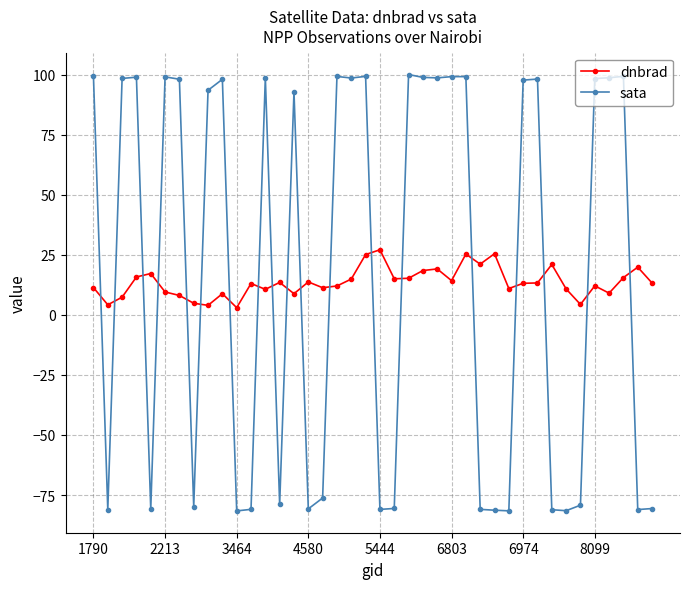

What is the greatest value displayed?

100.0